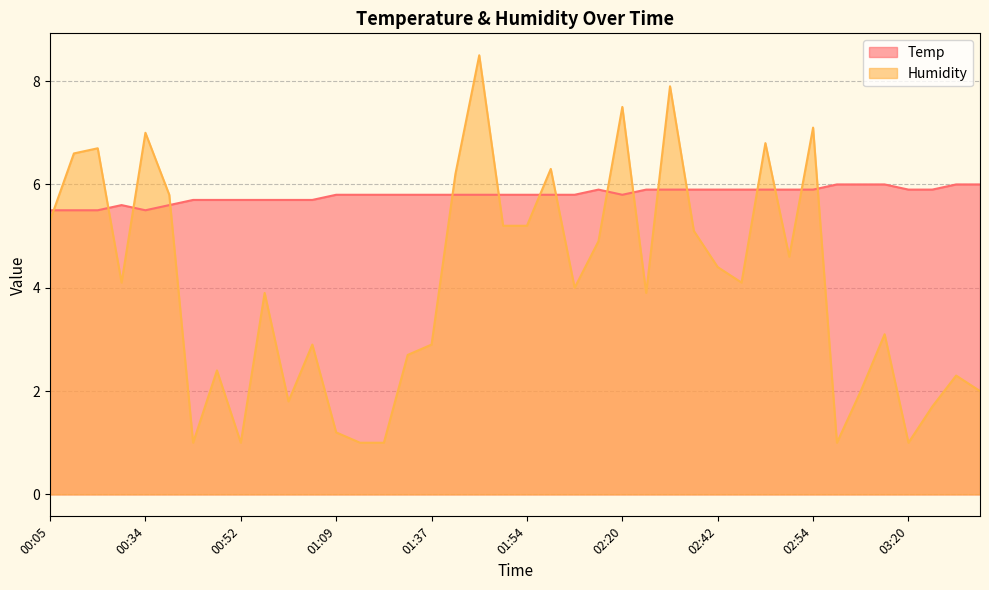

Reading left to right, transcribe all the data shown in this chart.

Temp: 5.5	5.5	5.5	5.6	5.5	5.6	5.7	5.7	5.7	5.7	5.7	5.7	5.8	5.8	5.8	5.8	5.8	5.8	5.8	5.8	5.8	5.8	5.8	5.9	5.8	5.9	5.9	5.9	5.9	5.9	5.9	5.9	5.9	6.0	6.0	6.0	5.9	5.9	6.0	6.0
Humidity: 5.3	6.6	6.7	4.1	7.0	5.8	1.0	2.4	1.0	3.9	1.8	2.9	1.2	1.0	1.0	2.7	2.9	6.2	8.5	5.2	5.2	6.3	4.0	4.9	7.5	3.9	7.9	5.1	4.4	4.1	6.8	4.6	7.1	1.0	2.0	3.1	1.0	1.7	2.3	2.0